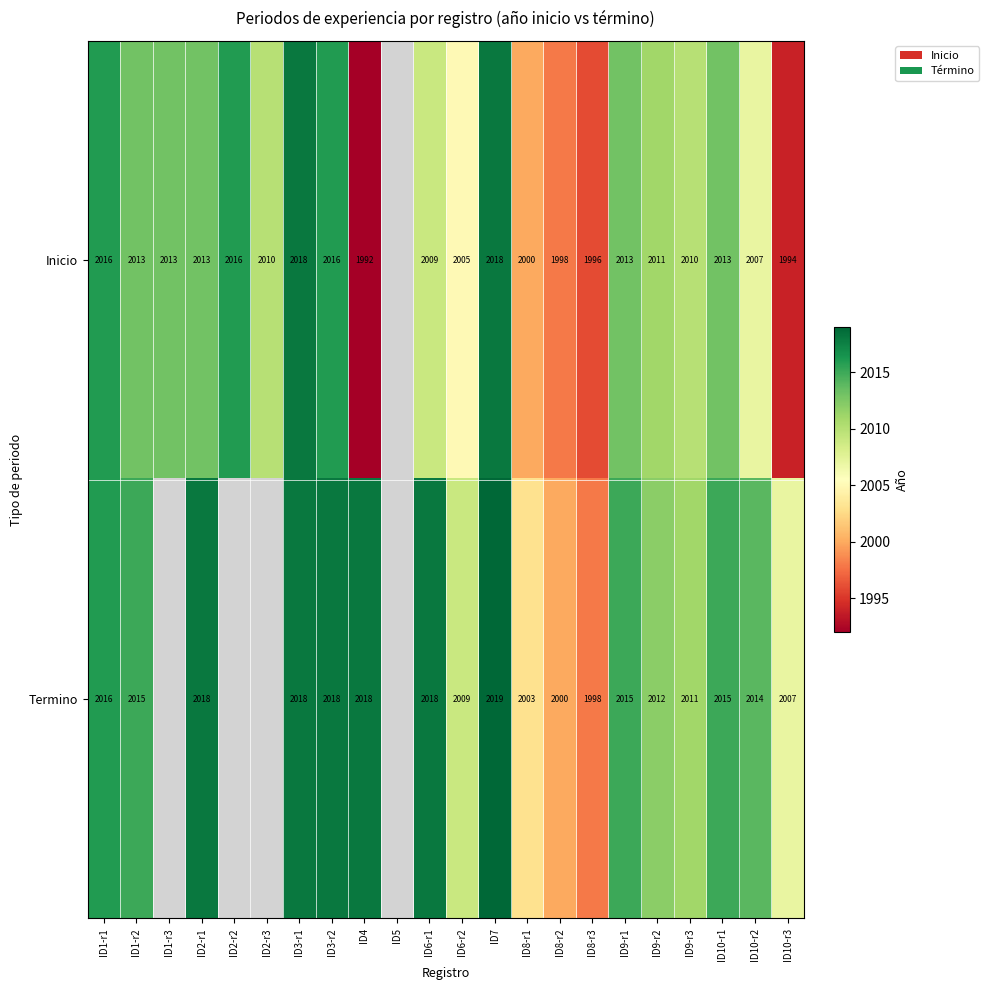

Is the value of Termino at ID6-r2 greater than the value of Inicio at ID2-r2?

No